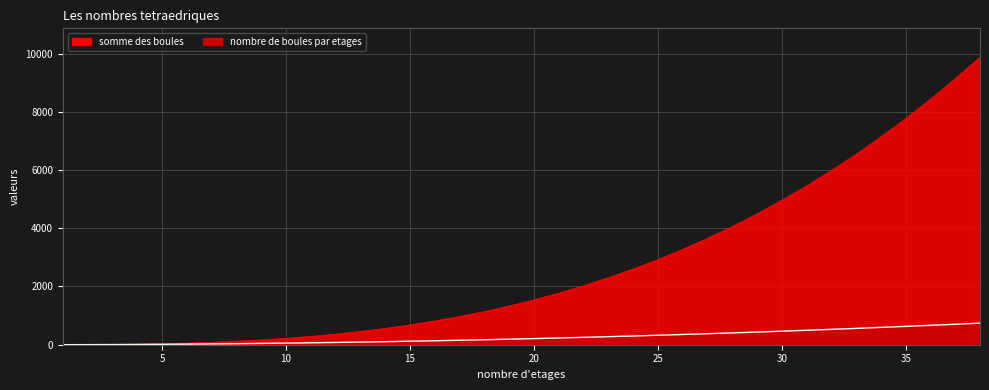

True or false: nombre de boules par etages and somme des boules intersect in this chart.

False